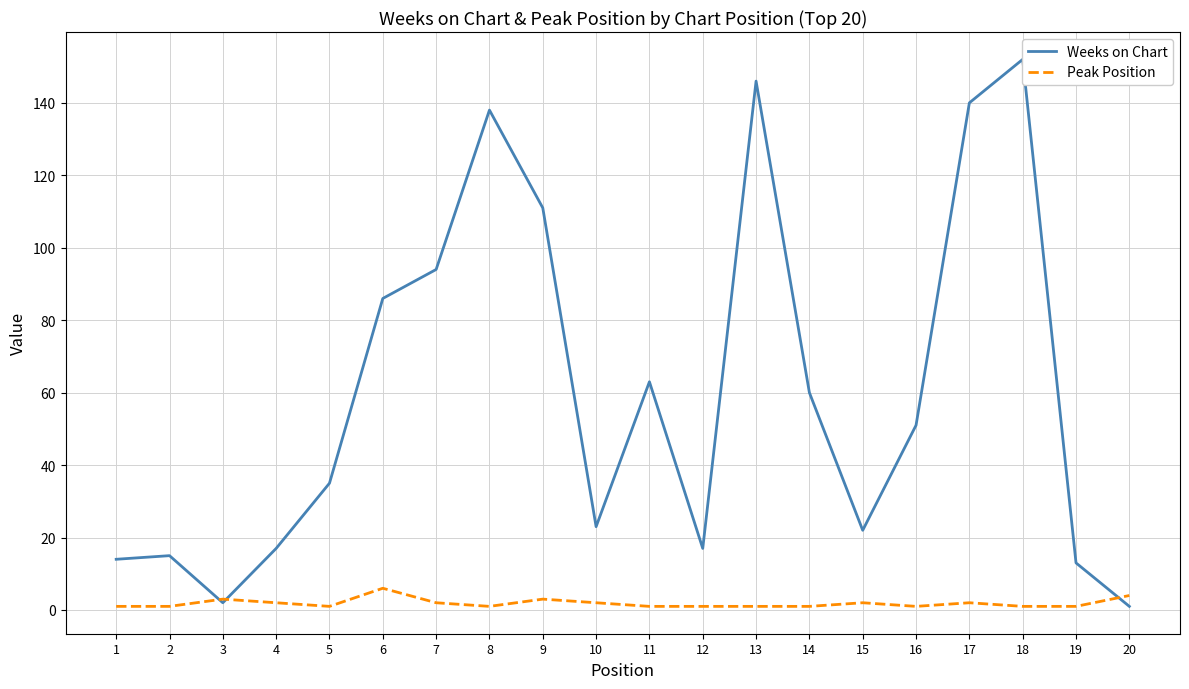

At which category is the sum across all series the highest?

18